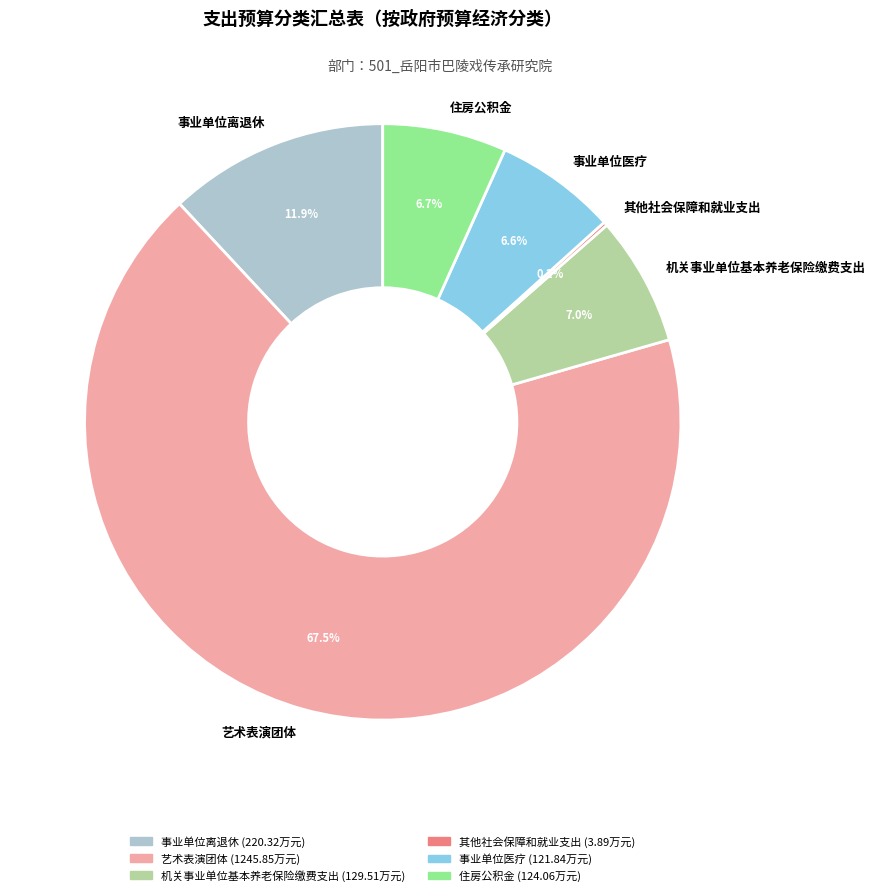

Does 艺术表演团体 account for over 50% of the chart?

Yes